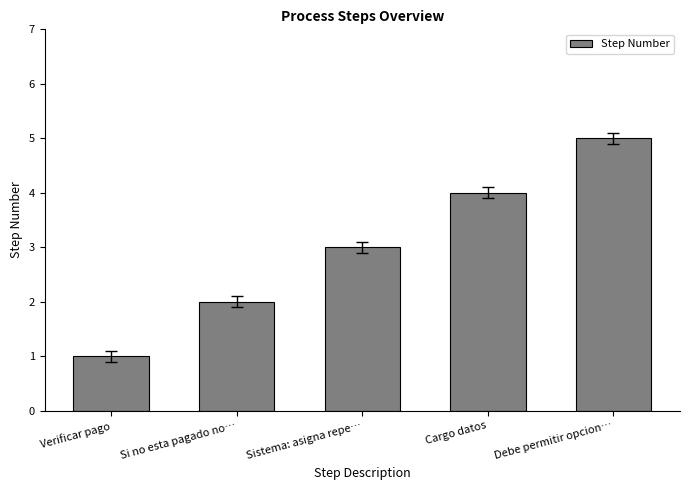

Reading left to right, list all the values displayed in this chart.

1	2	3	4	5